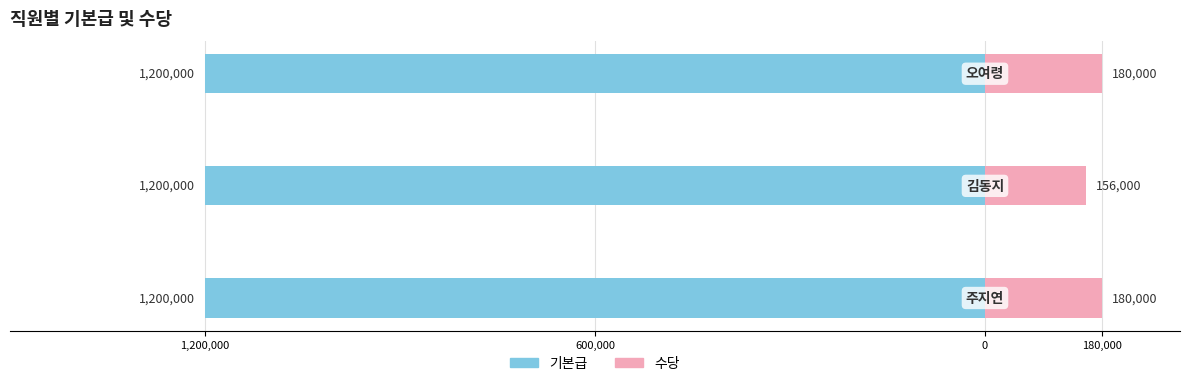

At 1,200,000, list the series in order from smallest to largest.

기본급, 수당